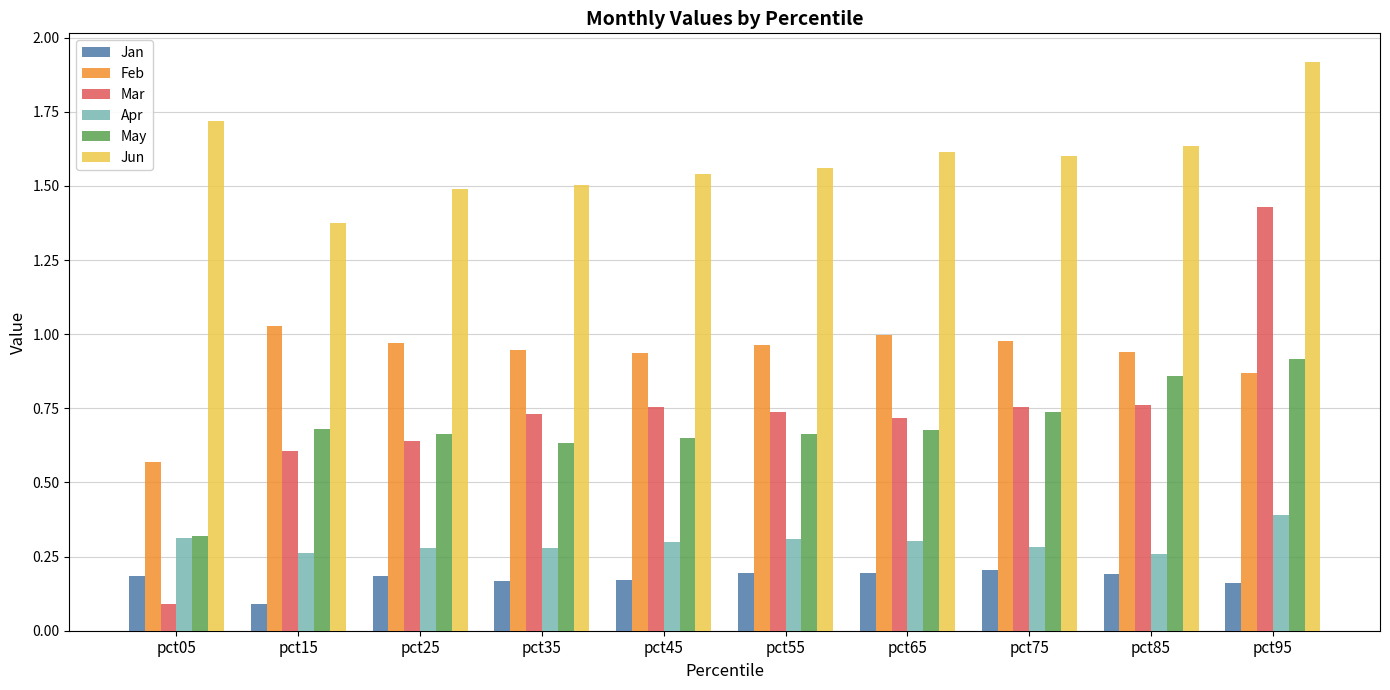

Is the value of Mar at pct55 greater than the value of Jan at pct85?

Yes